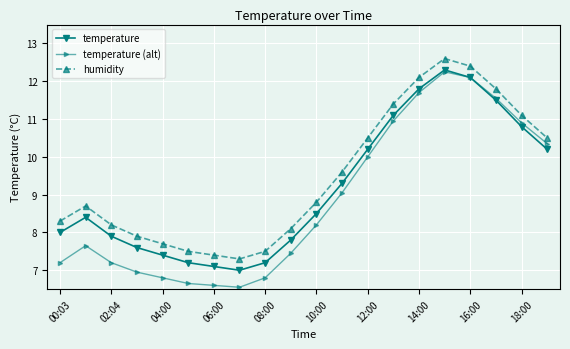

The temperature (alt) series shows 10.0 at 12:00. True or false?

True